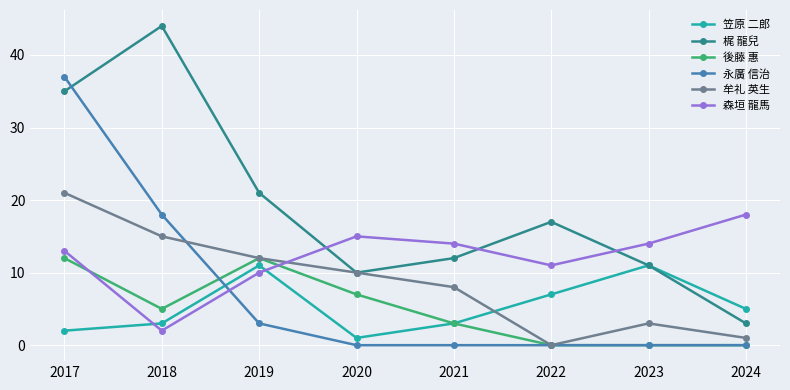

How many intersections are there between 森垣 龍馬 and 後藤 惠?

2